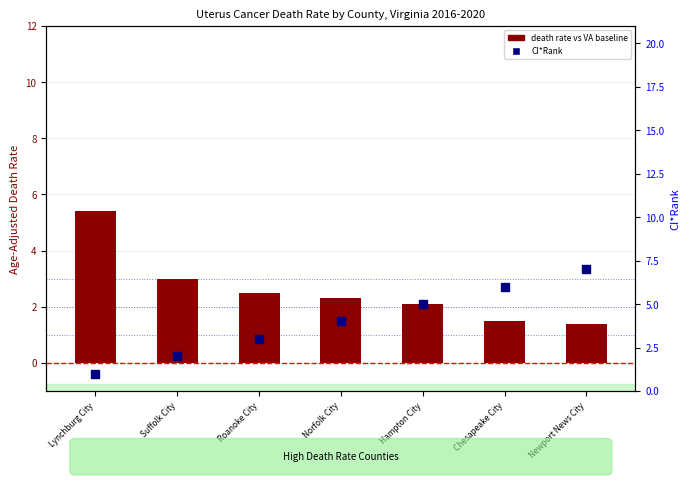

Which series contains the lowest Y value?

CI*Rank